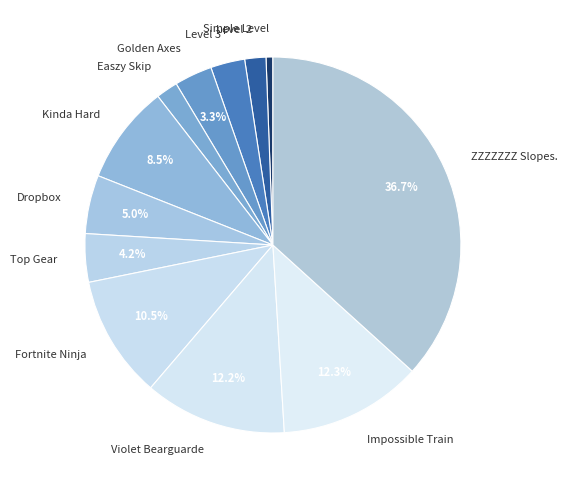

To the nearest percent, what portion does Golden Axes represent?

3%